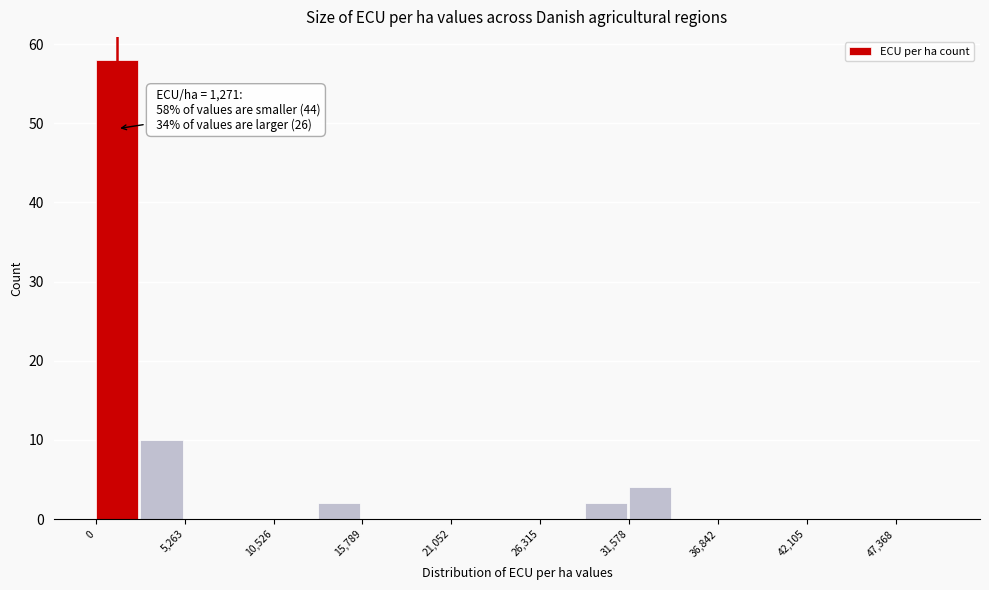

Around what value on the x-axis is the tallest bar? Give the approximate position of its centre, as read against the axis.

1000